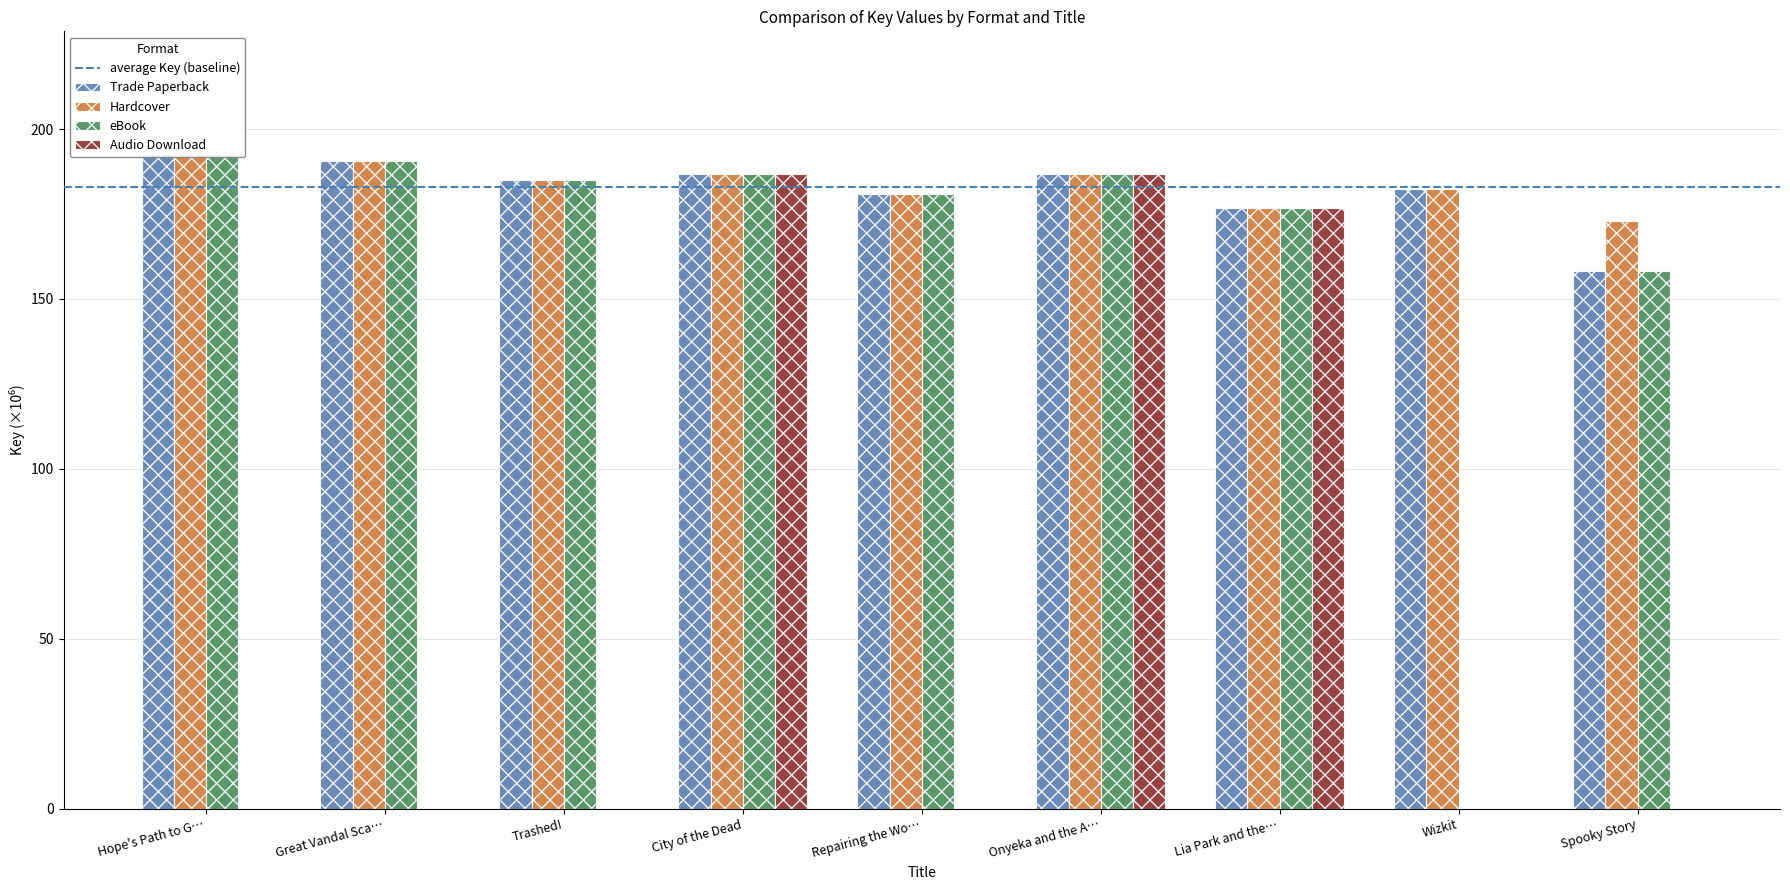

The value of Audio Download at Great Vandal Sca… is 57.4. True or false?

False